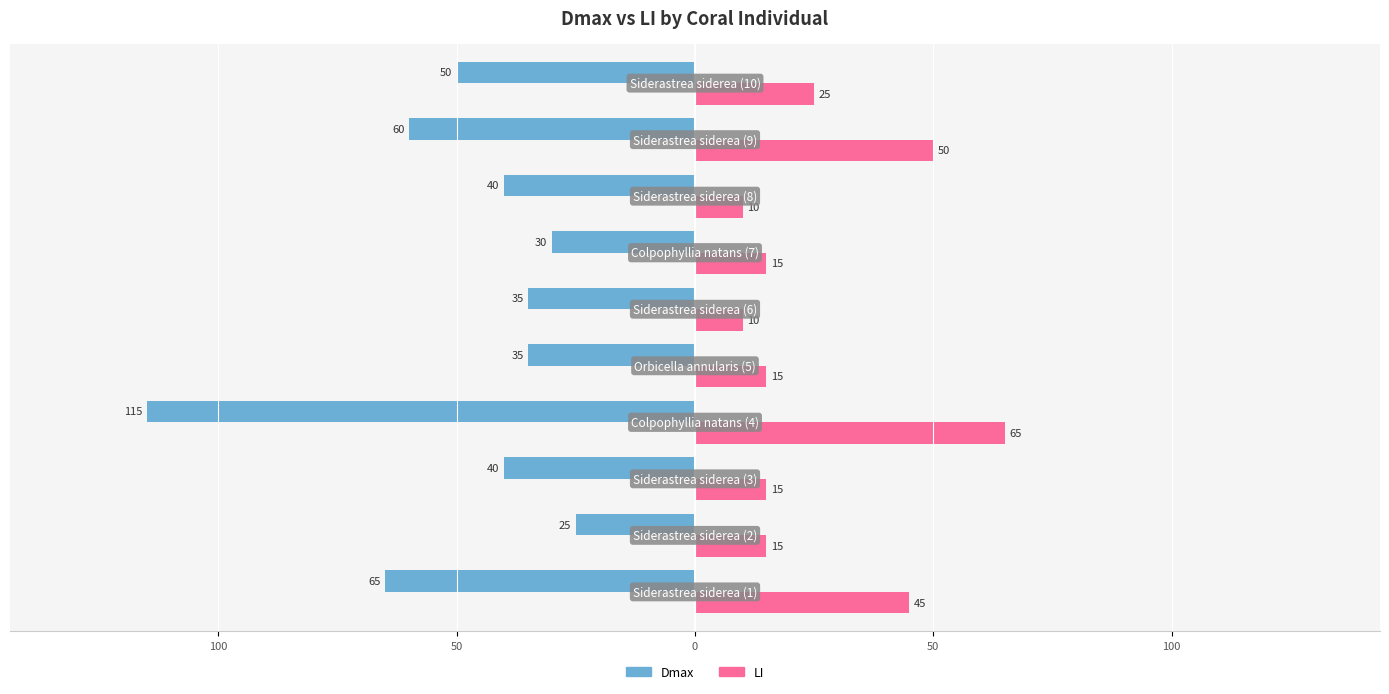

What is the sum of all Dmax values?

-495